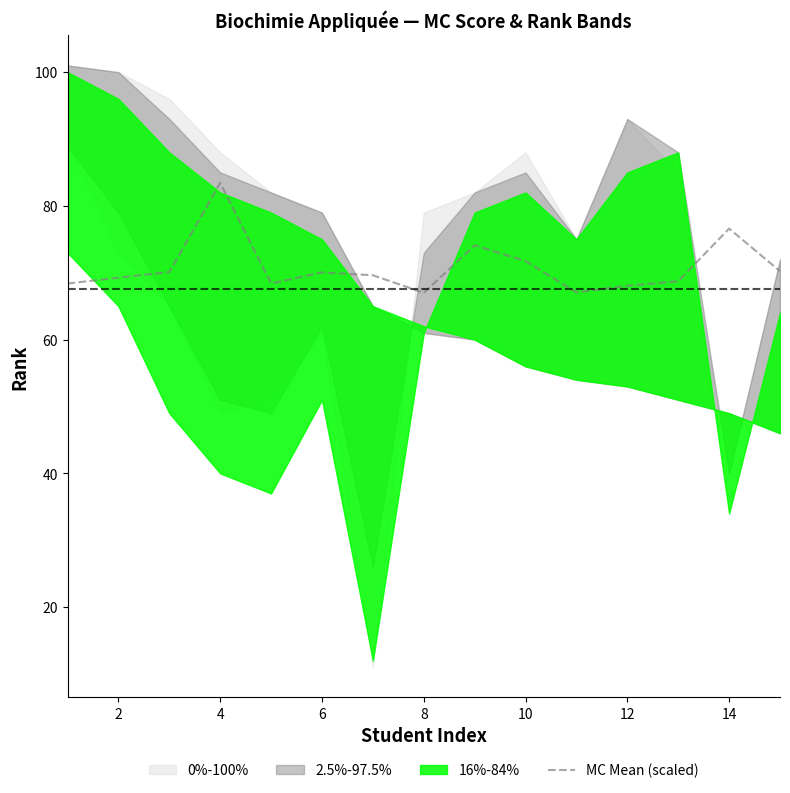

What is the minimum value for MC Mean (scaled)?

67.0